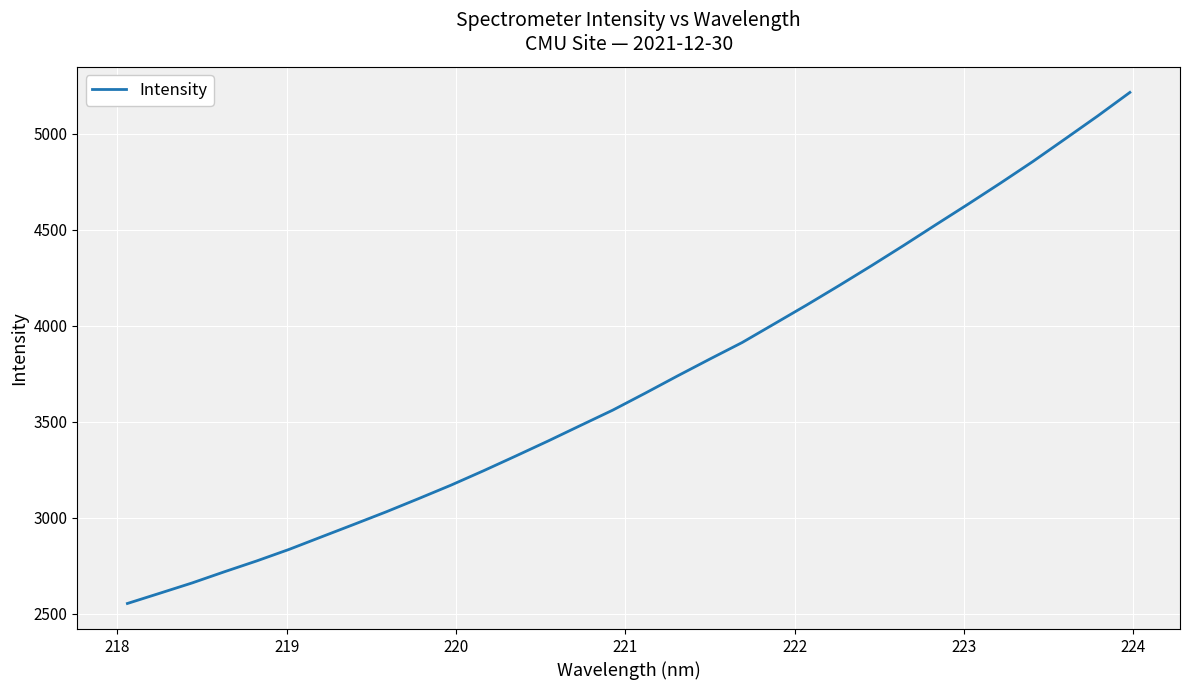

What is the minimum value shown in the chart?

2552.9